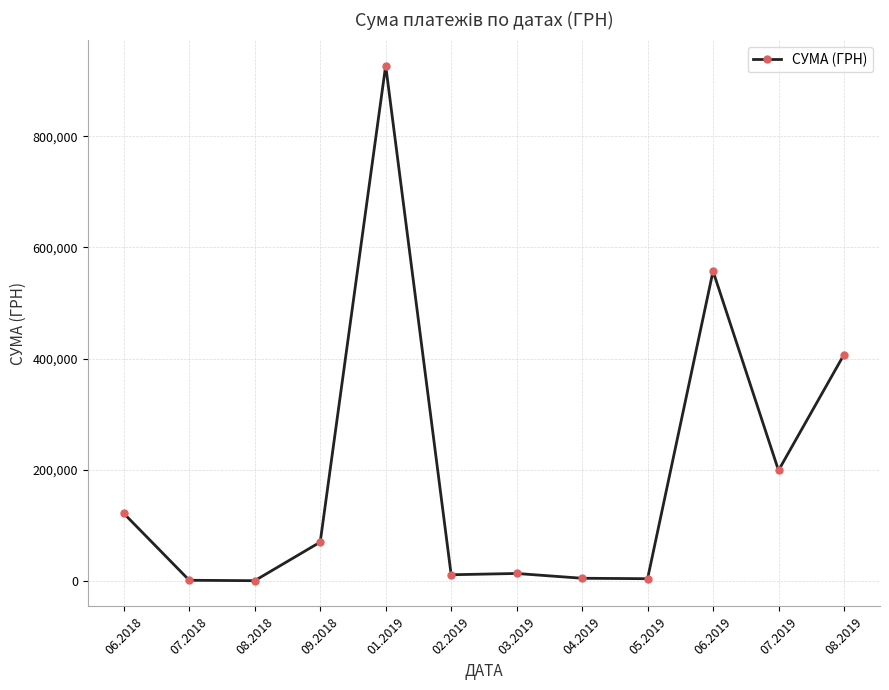

At which category does the data reach its first local peak?

01.2019